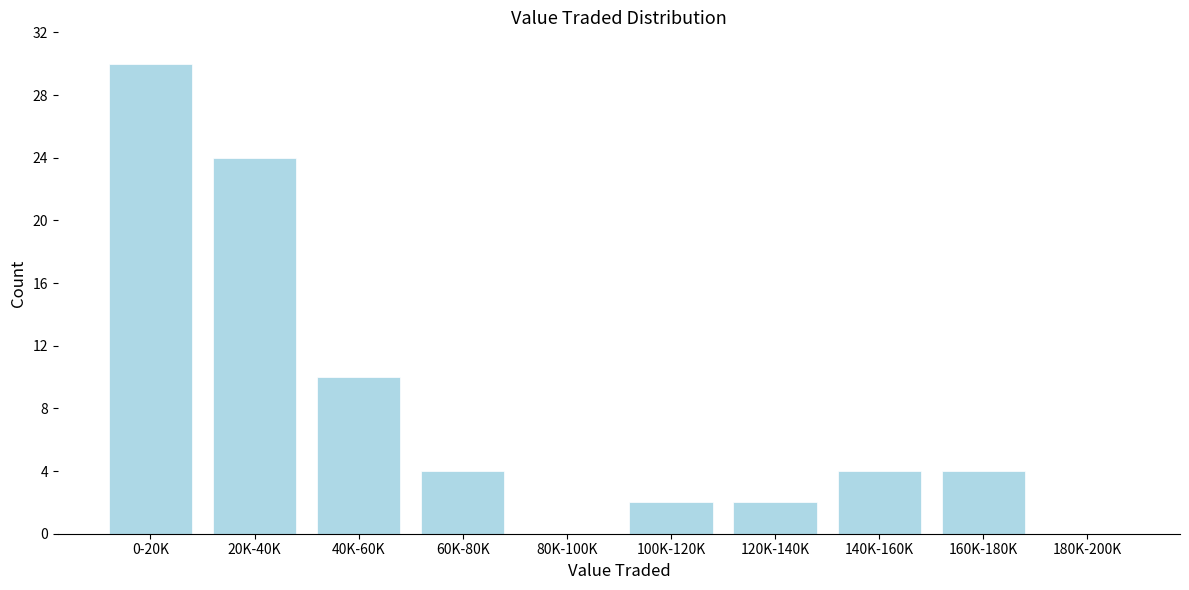

Reading right to left, list all the values displayed in this chart.

180K-200K=0	160K-180K=4	140K-160K=4	120K-140K=2	100K-120K=2	80K-100K=0	60K-80K=4	40K-60K=10	20K-40K=24	0-20K=30